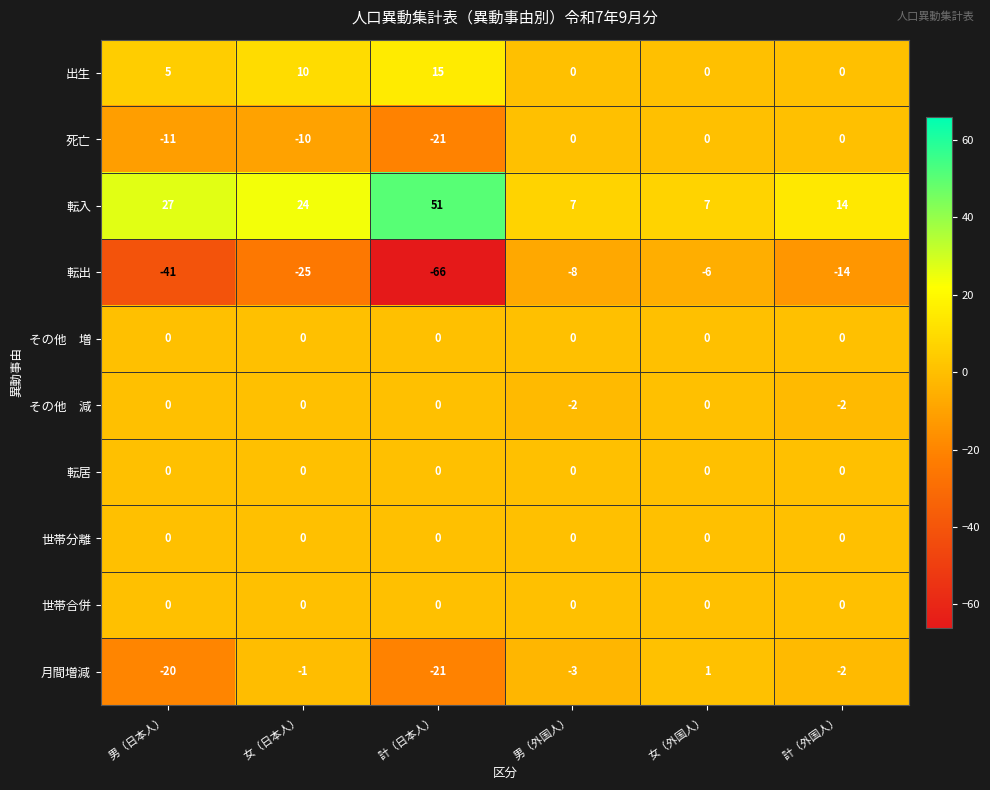

Is it true that 転入 equals 8 at 女（日本人）?

False